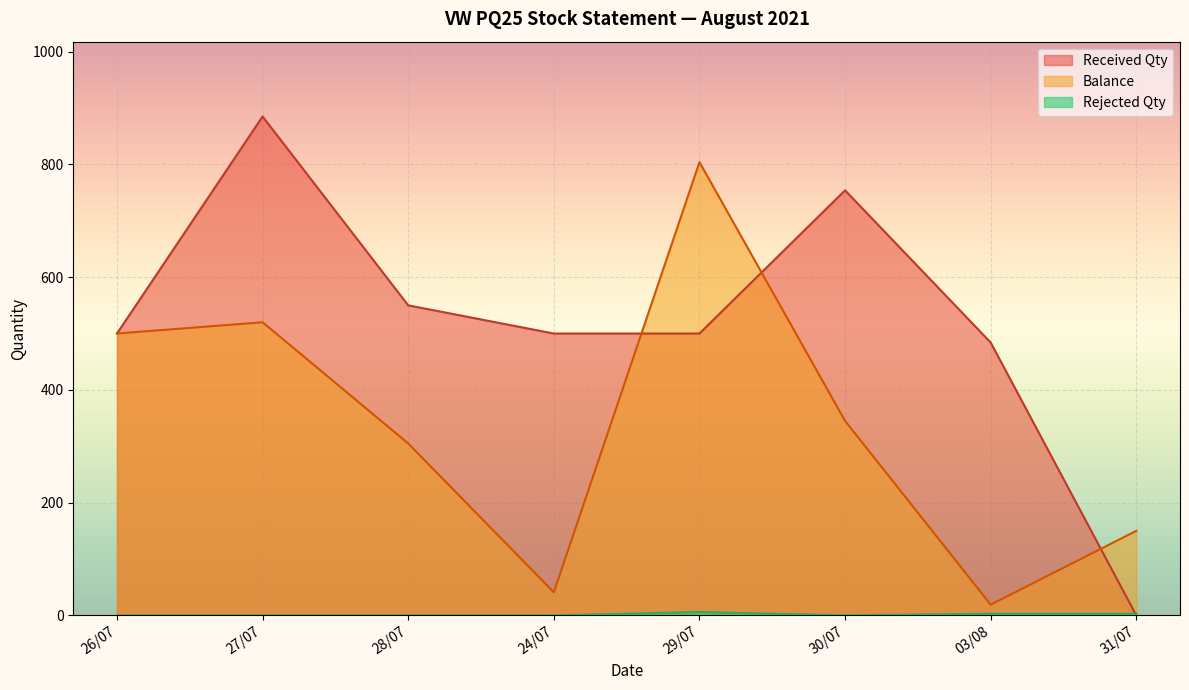

What is the difference between the highest and lowest values at 26/07?

500